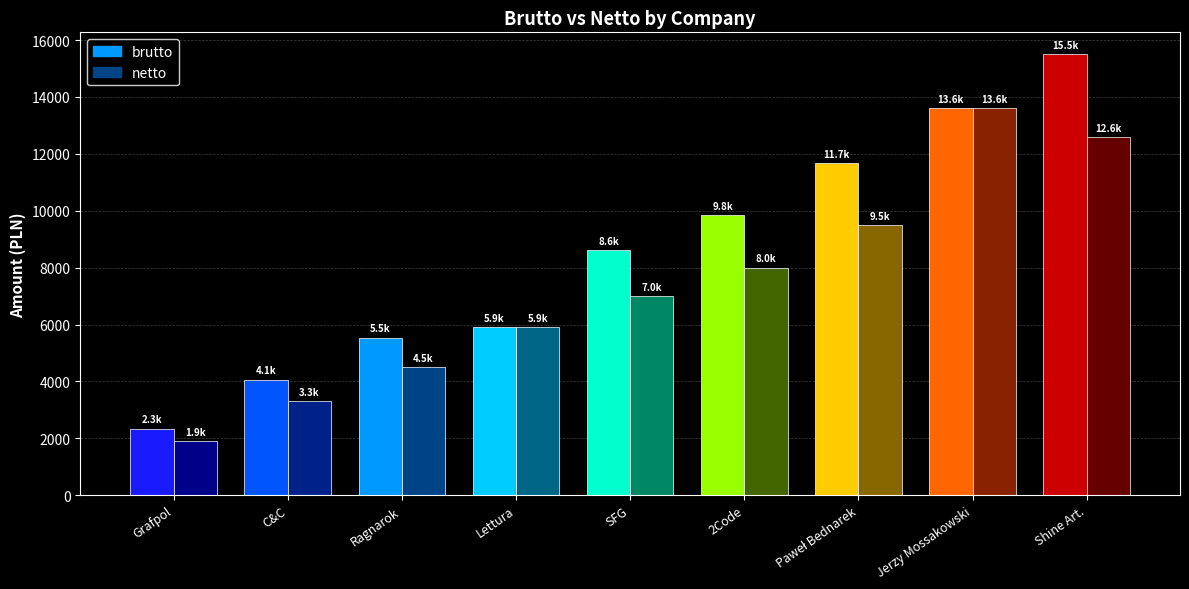

What is the average value of the netto series?

7367